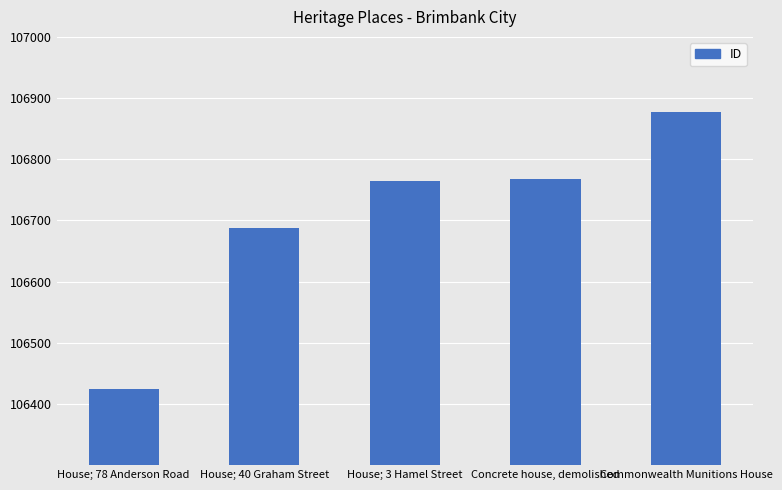

Is it true that the value at Commonwealth Munitions House is 106878?

True